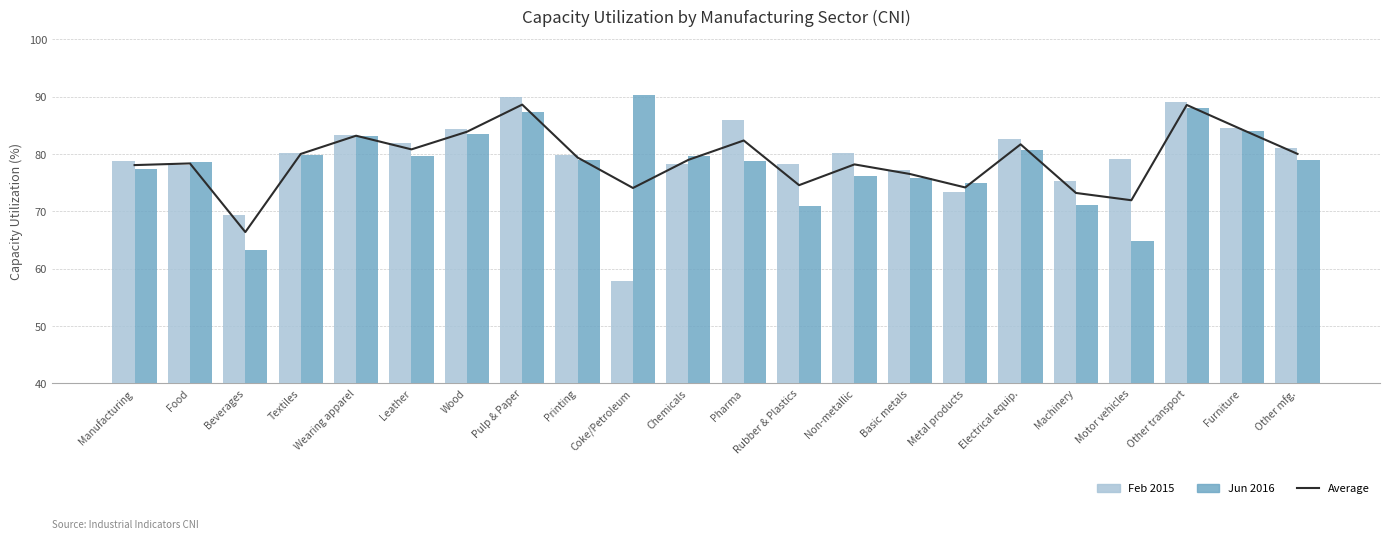

What is the sum of the Jun 2016 values at Other transport and Other mfg.?

167.0